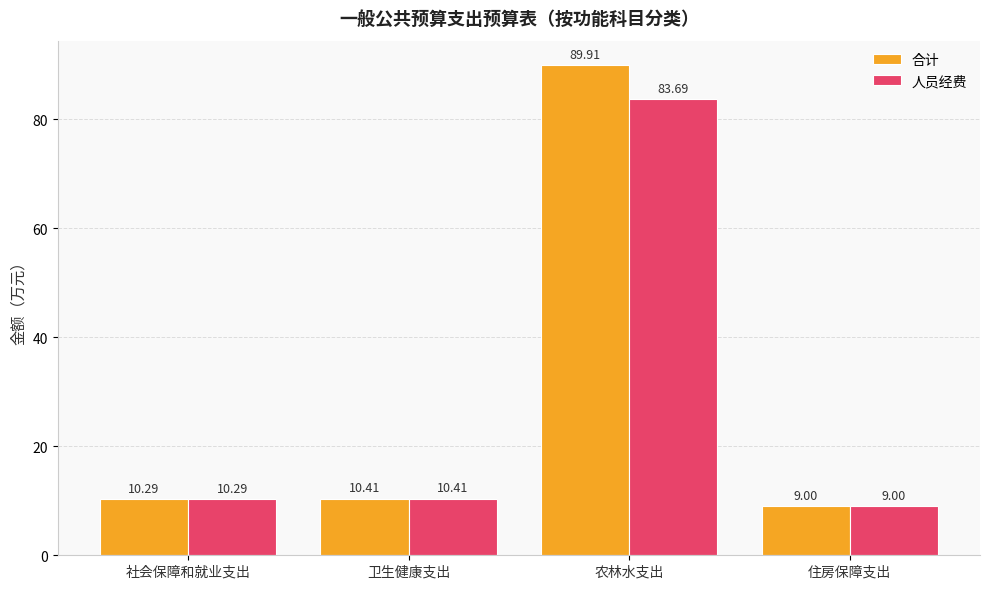

Reading right to left, transcribe all the data shown in this chart.

合计: 住房保障支出=9.0	农林水支出=89.9	卫生健康支出=10.4	社会保障和就业支出=10.3
人员经费: 住房保障支出=9.0	农林水支出=83.7	卫生健康支出=10.4	社会保障和就业支出=10.3